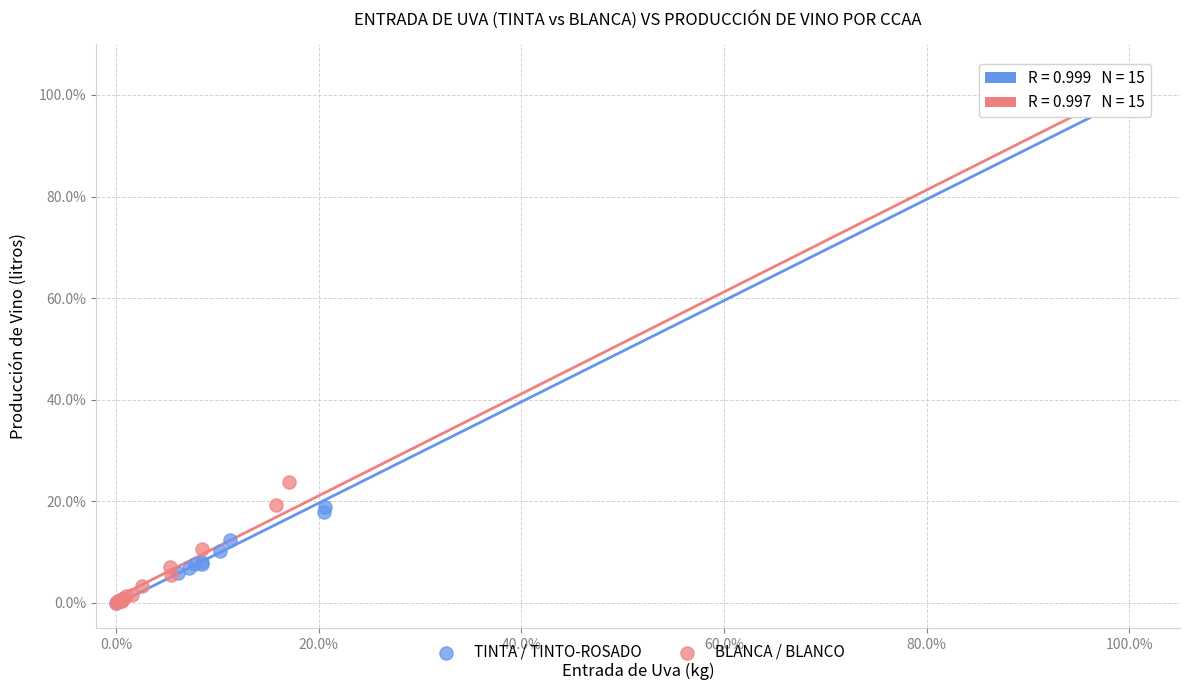

What are all the series names shown in the legend?

TINTA / TINTO-ROSADO, BLANCA / BLANCO